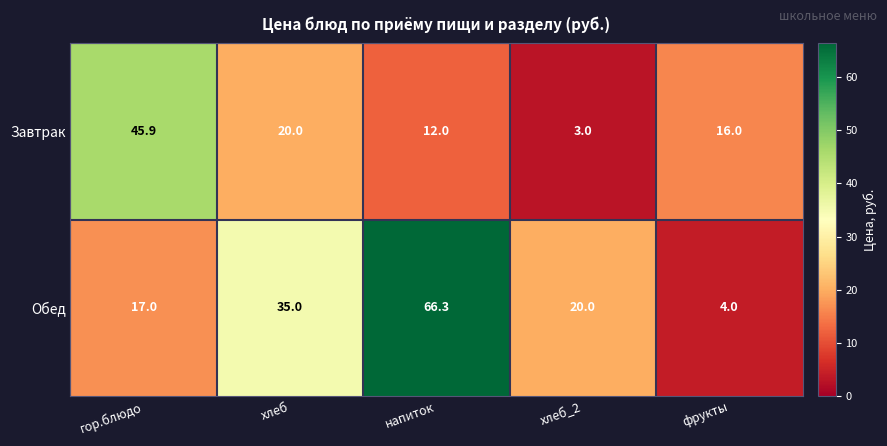

List the series in order of their peak value, lowest first.

Завтрак, Обед